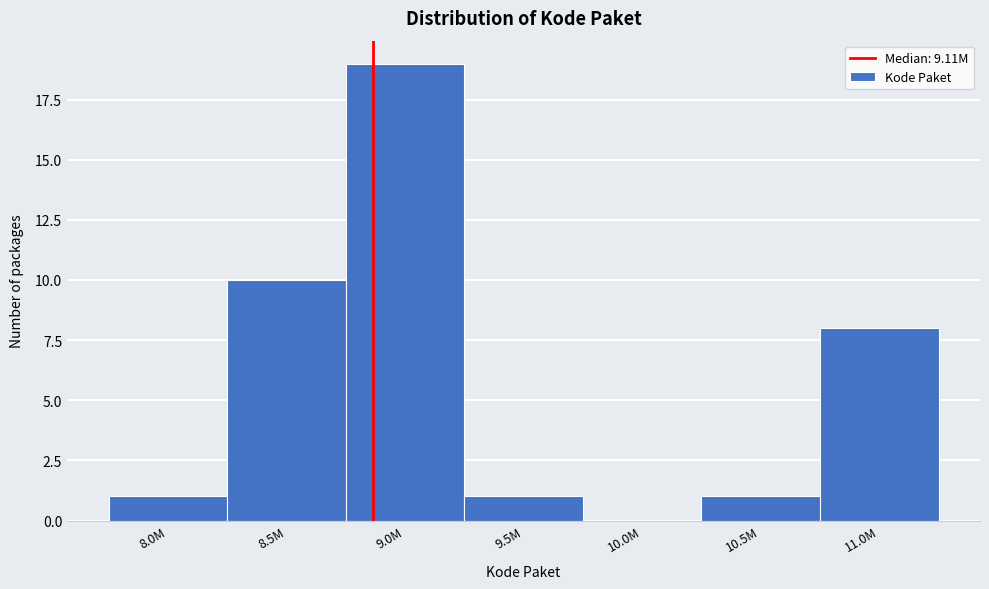

Reading right to left, what are all the values shown in this chart?

11.0M=8	10.5M=1	10.0M=0	9.5M=1	9.0M=19	8.5M=10	8.0M=1